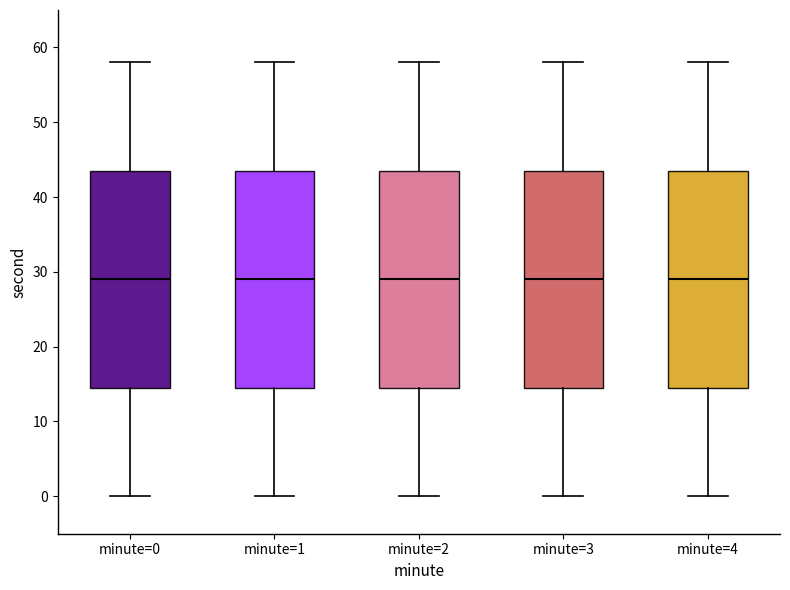

Where is the lower edge of the box for minute=2 on the y-axis? The values are not printed on the chart, so give them approximately, as read against the axis.

15